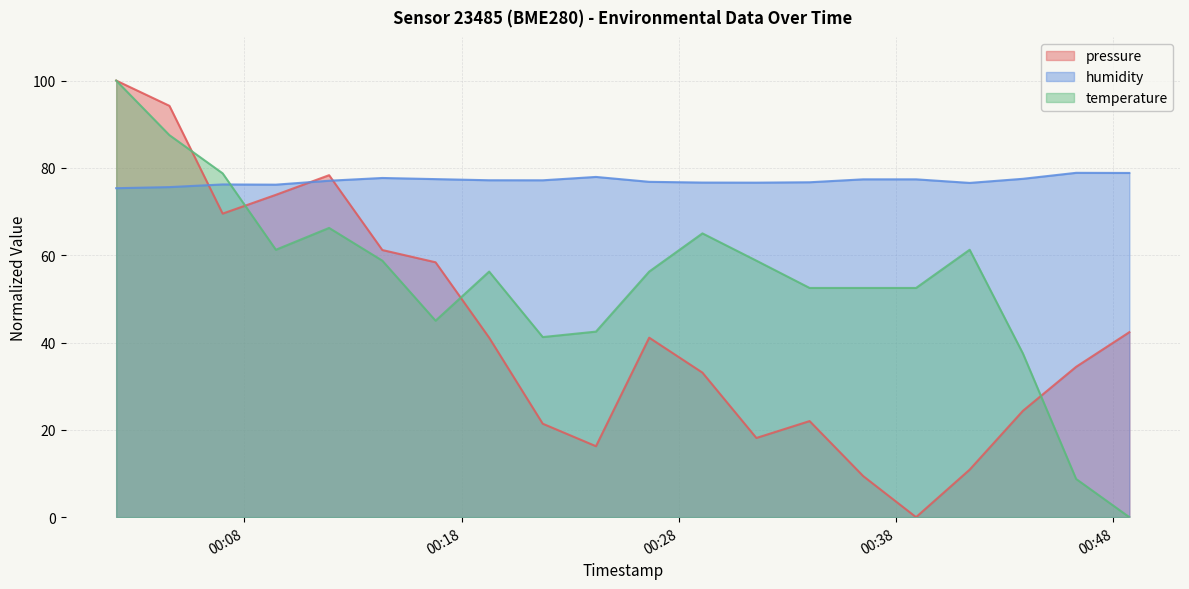

At which label does pressure first exceed 41?

2022-12-11T00:02:06